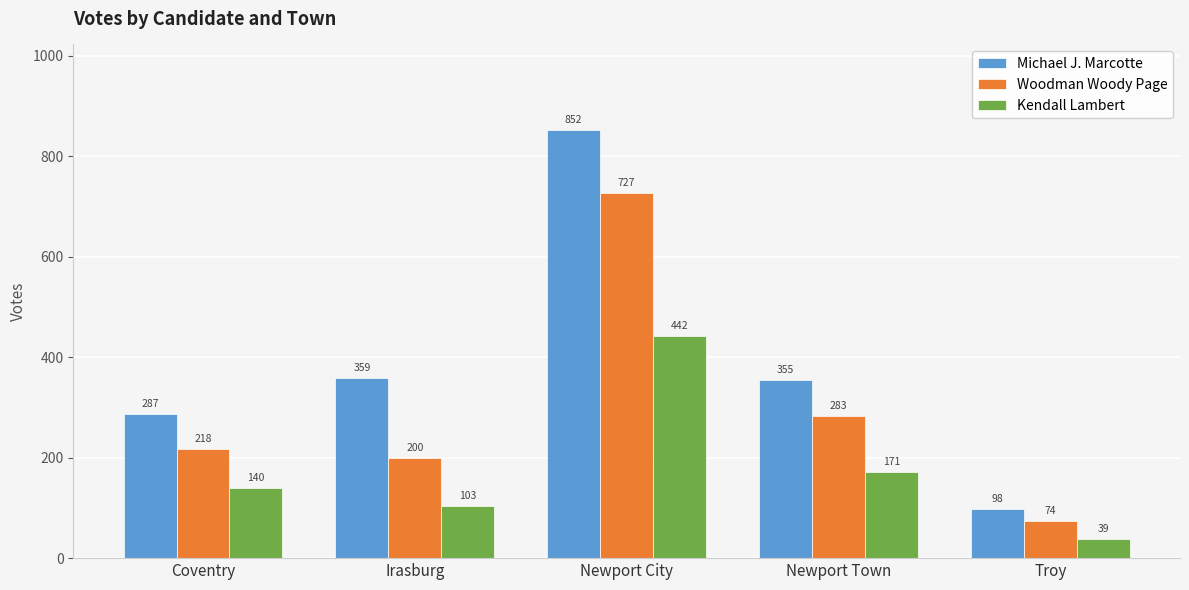

Which category has the highest value in the Woodman Woody Page series?

Newport City